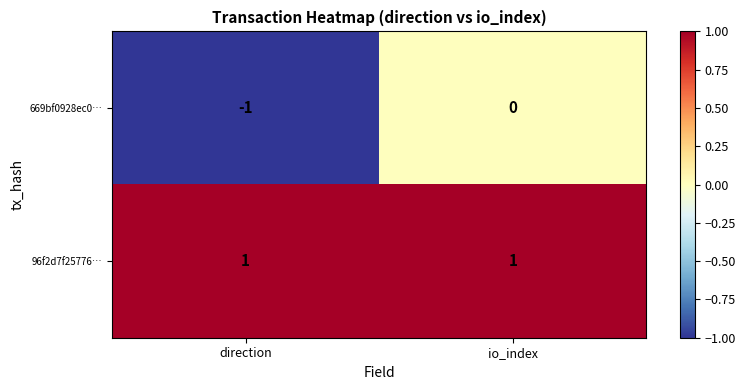

Which series has the largest range (max minus min)?

669bf0928ec0…